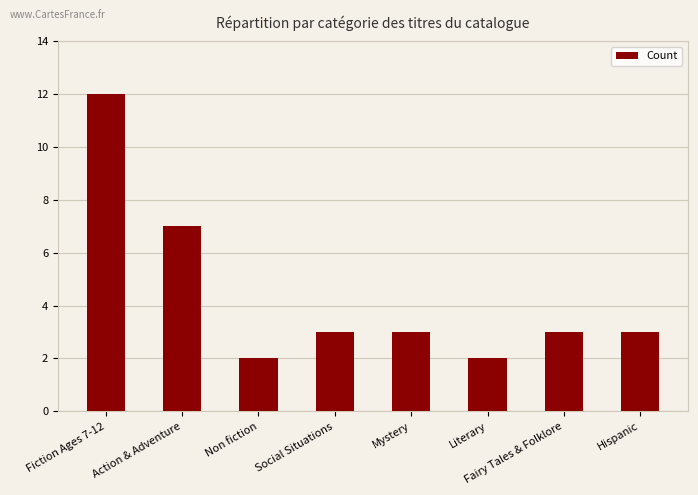

What is the label of the 7th bar from the left?

Fairy Tales & Folklore